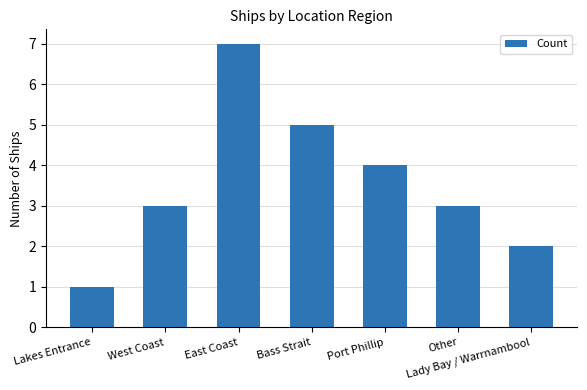

What is the average value?

4